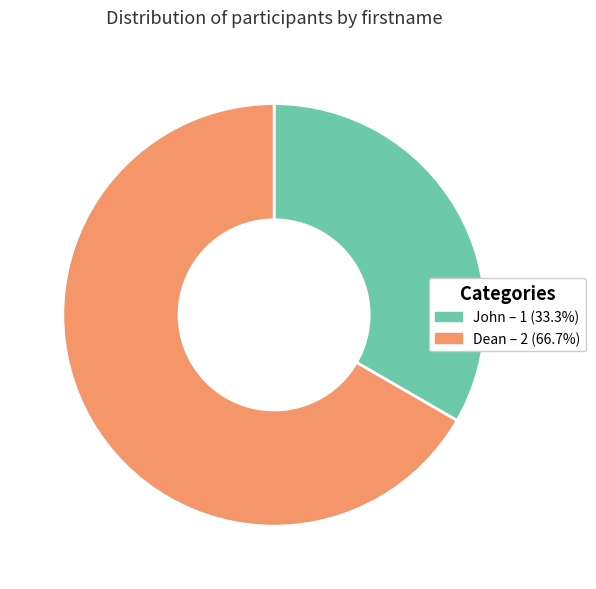

What is the ratio of the value at Dean to the value at John?

2.0